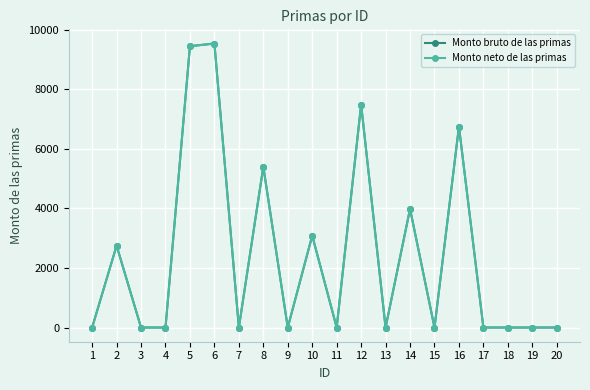

True or false: Monto neto de las primas has more than 2 interior local peaks.

True